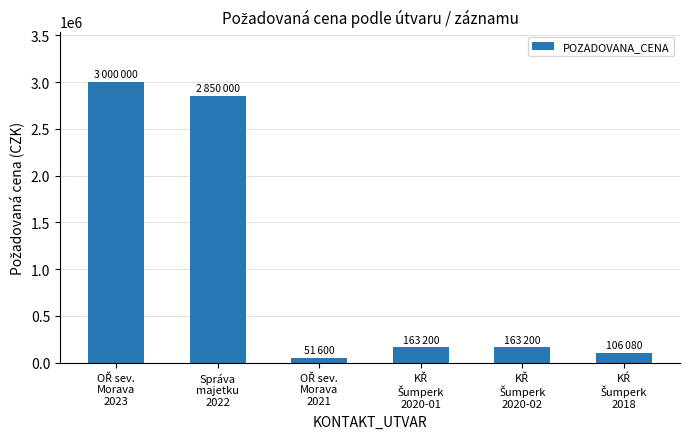

What is the sum of all values?

6334080